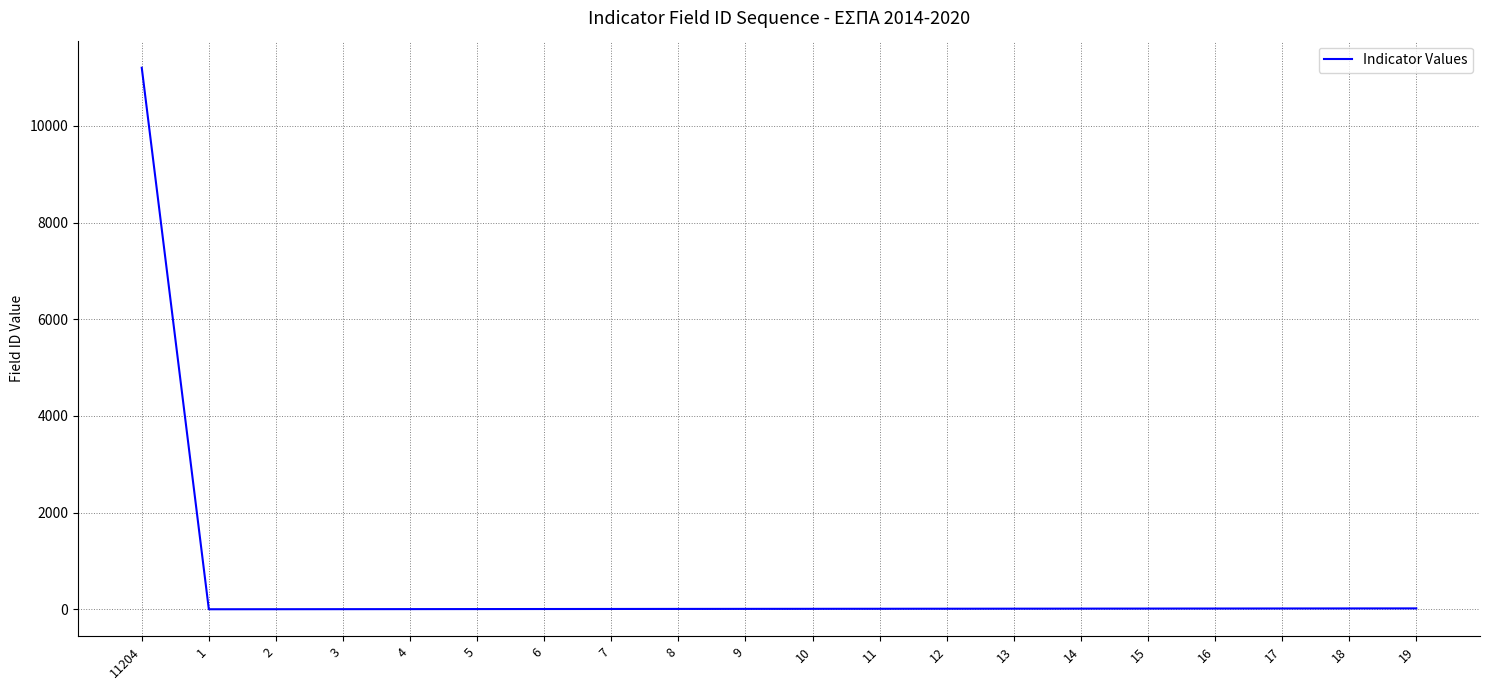

Approximately how many times larger is the value at 13 compared to 6?

2.2